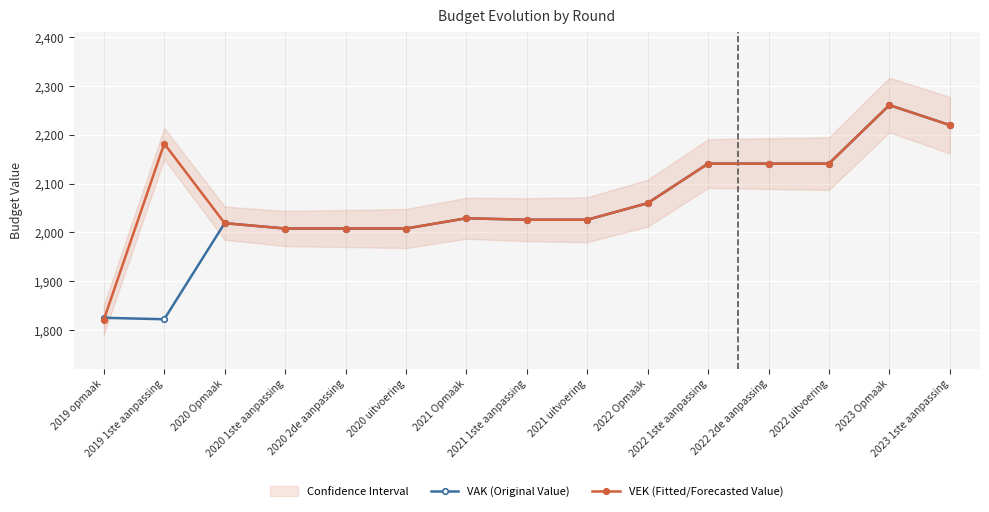

Count the number of categories in the chart.

15